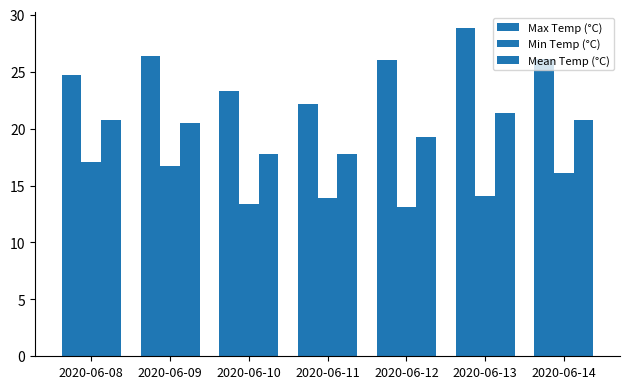

Between 2020-06-08 and 2020-06-10, which series saw the biggest shift?

Min Temp (°C)